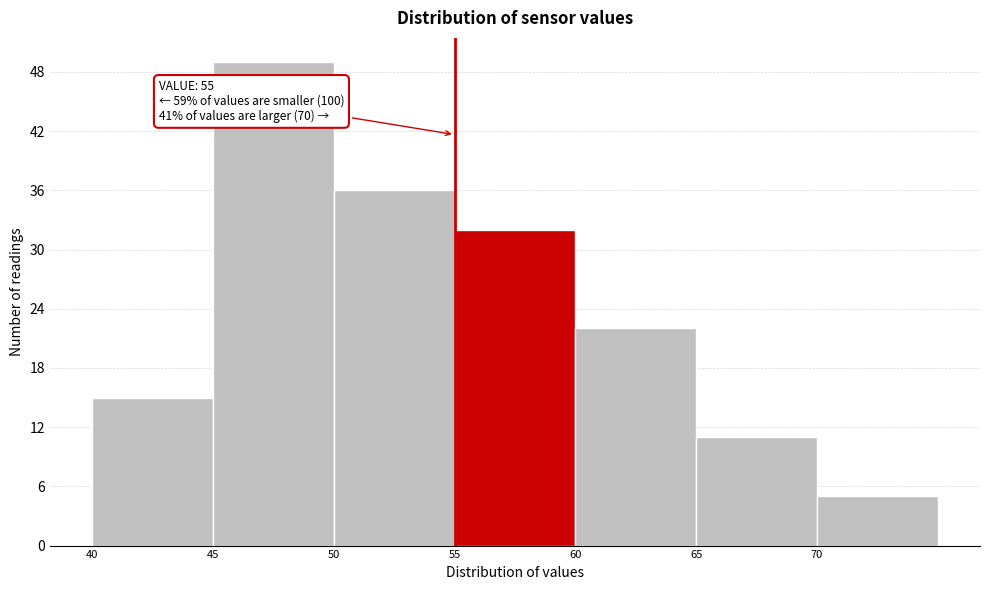

Which range on the x-axis has the tallest bar?

45 to 50